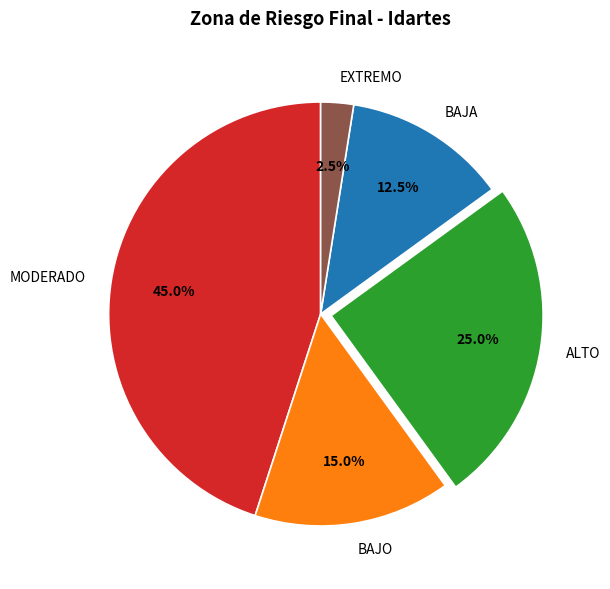

What is the ratio of the value at BAJA to the value at EXTREMO?

5.0